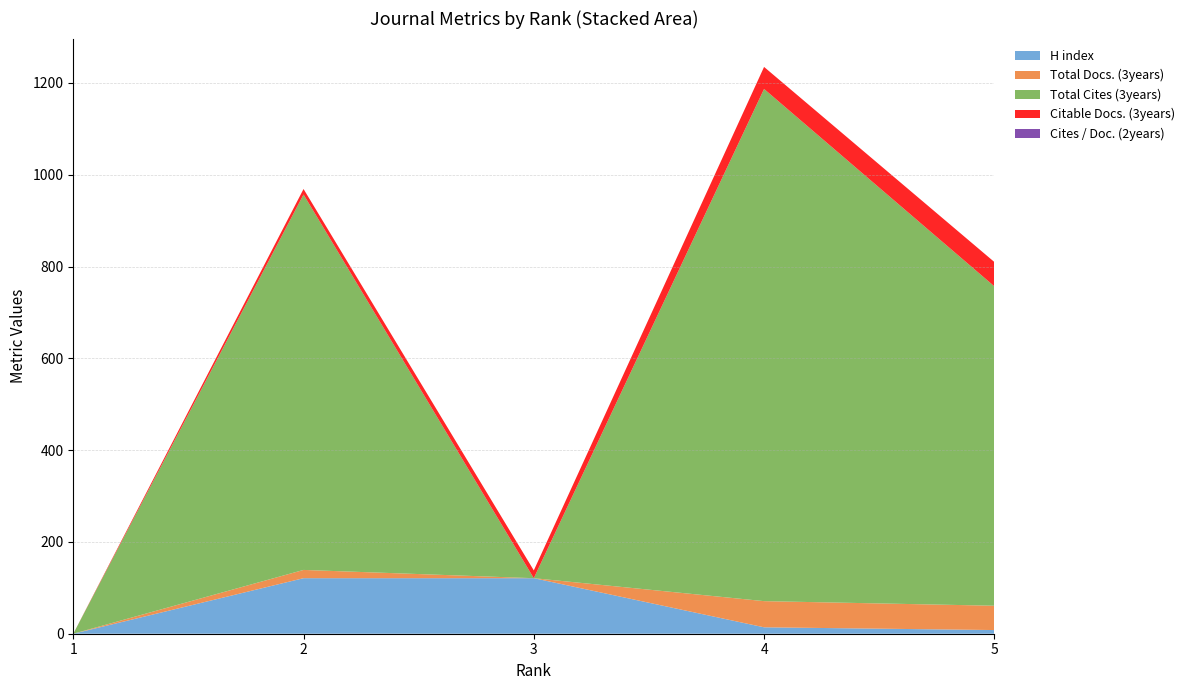

Reading left to right, extract all data points from this chart.

H index: 1=0	2=121	3=121	4=14	5=8
Total Docs. (3years): 1=0	2=18	3=0	4=57	5=53
Total Cites (3years): 1=0	2=818	3=0	4=1116	5=696
Citable Docs. (3years): 1=0	2=12	3=17	4=48	5=53
Cites / Doc. (2years): 1=0	2=0	3=0	4=0	5=0